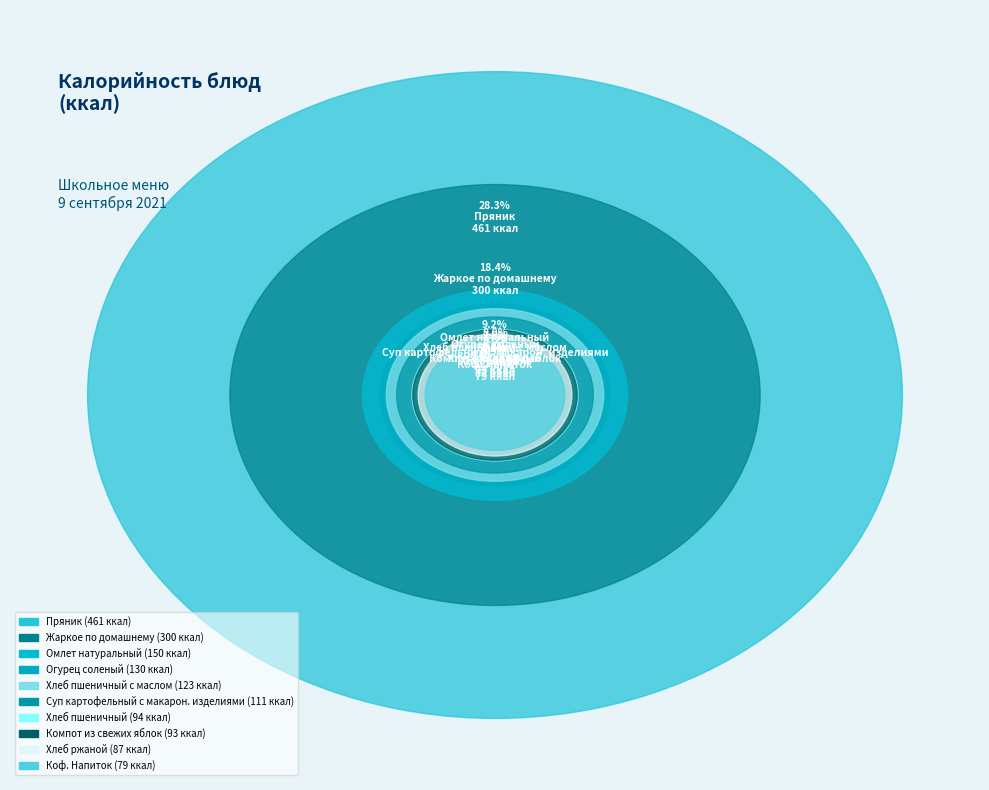

The Хлеб ржаной slice represents 5% of the pie. True or false?

True